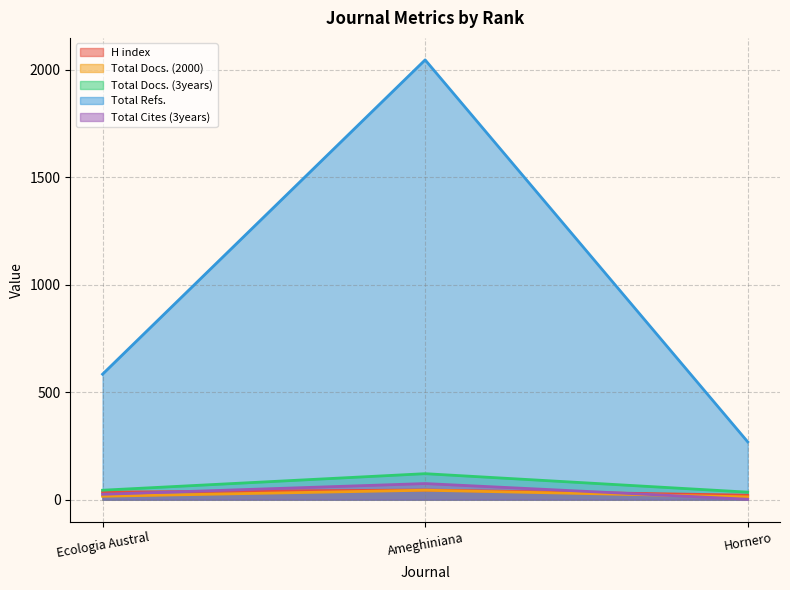

Reading left to right, extract all data points from this chart.

H index: Ecologia Austral=35	Ameghiniana=45	Hornero=21
Total Docs. (2000): Ecologia Austral=16	Ameghiniana=44	Hornero=13
Total Docs. (3years): Ecologia Austral=44	Ameghiniana=121	Hornero=35
Total Refs.: Ecologia Austral=584	Ameghiniana=2047	Hornero=269
Total Cites (3years): Ecologia Austral=25	Ameghiniana=75	Hornero=2